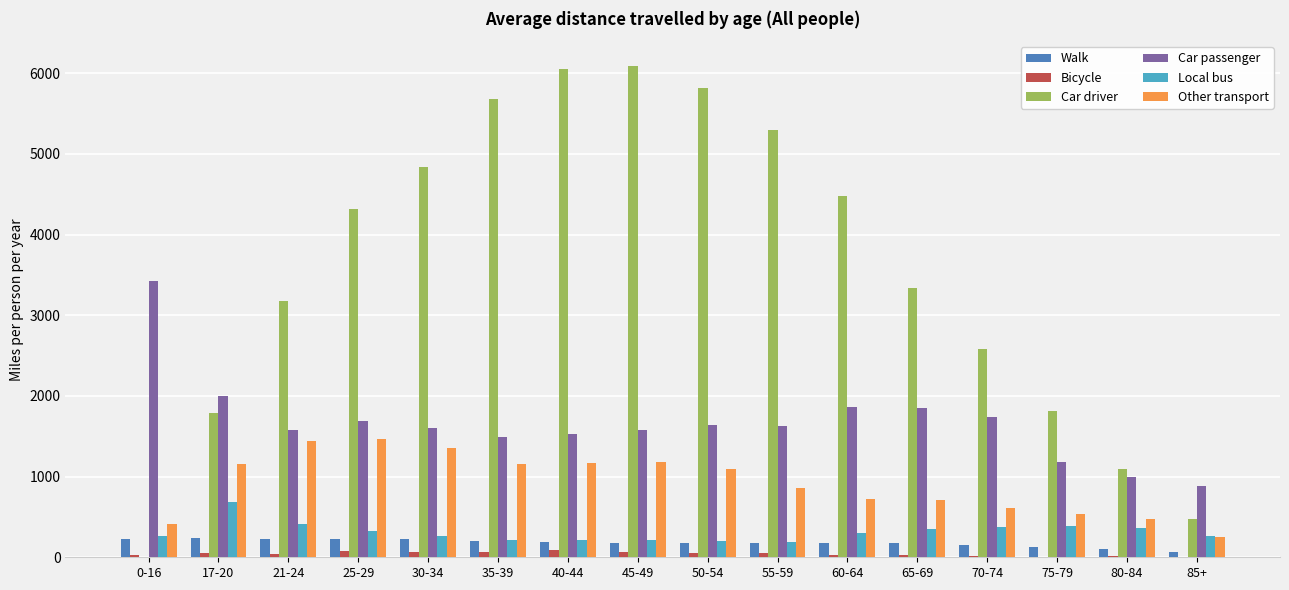

Is it true that Other transport equals 1442.8 at 21-24?

True